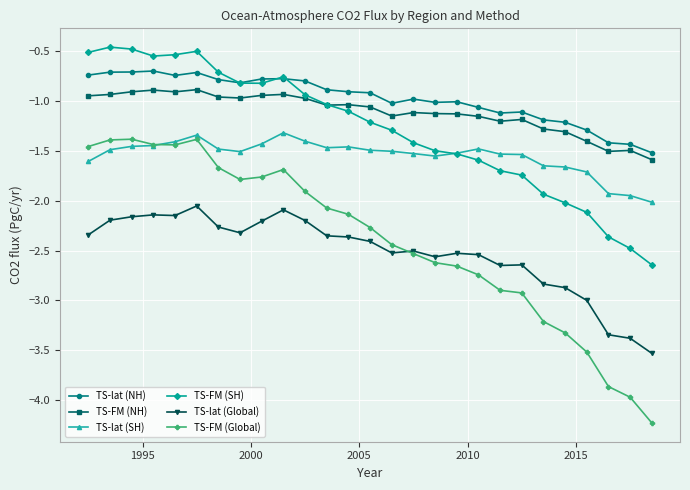

How many lines are shown in the chart?

6